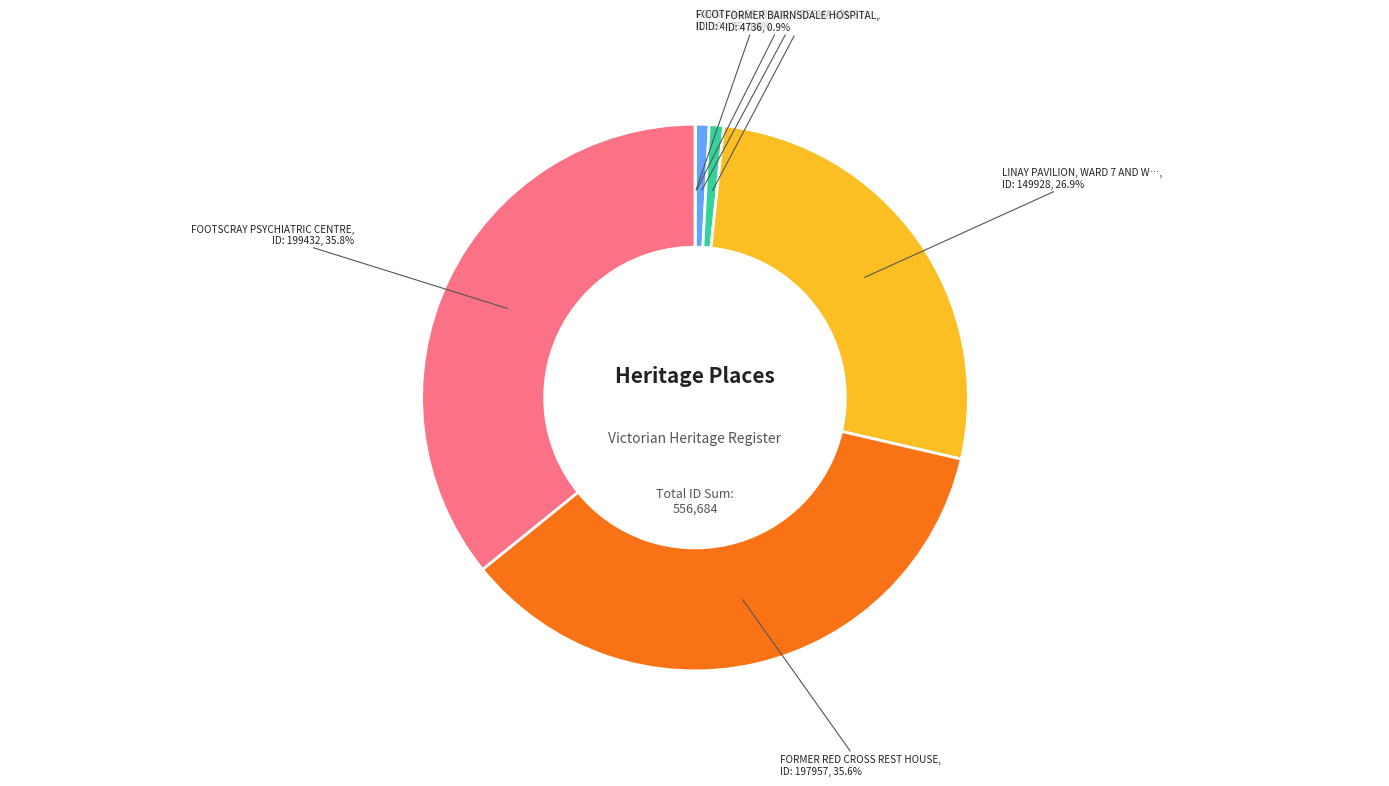

Is there a majority slice in this chart?

No